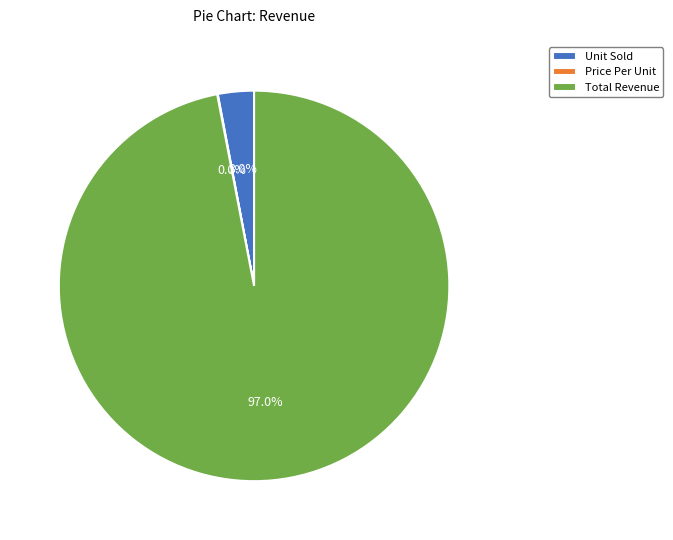

What is the largest slice in the pie chart?

Total Revenue